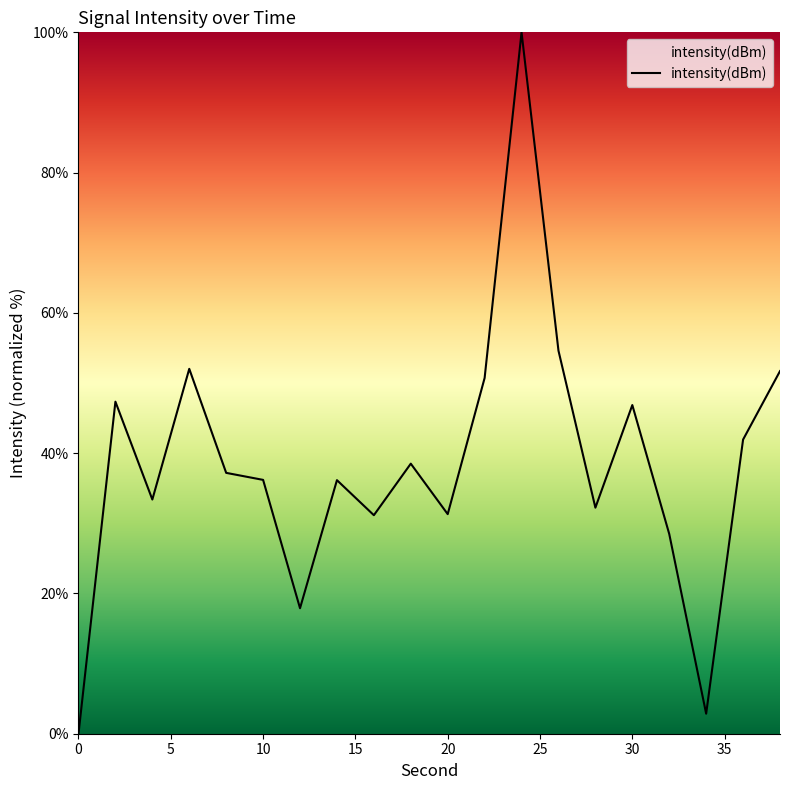

What is the difference between the second highest and second lowest values?

51.8